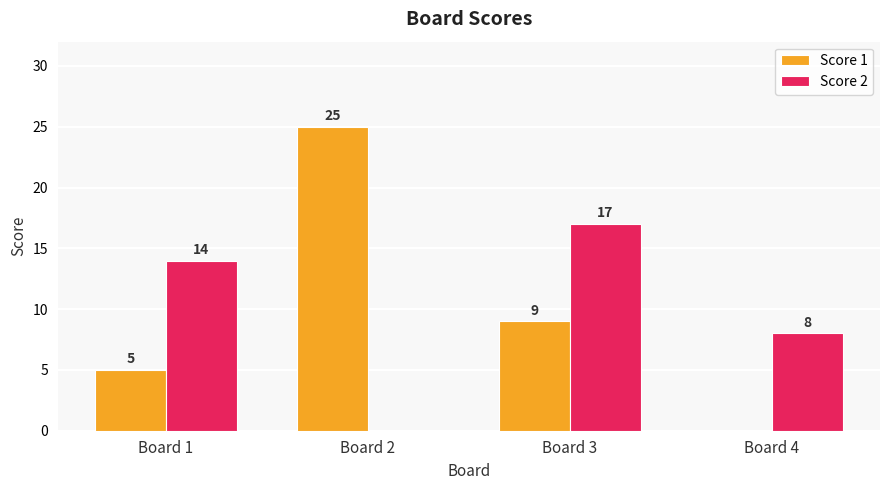

Which series has the widest spread of values?

Score 1